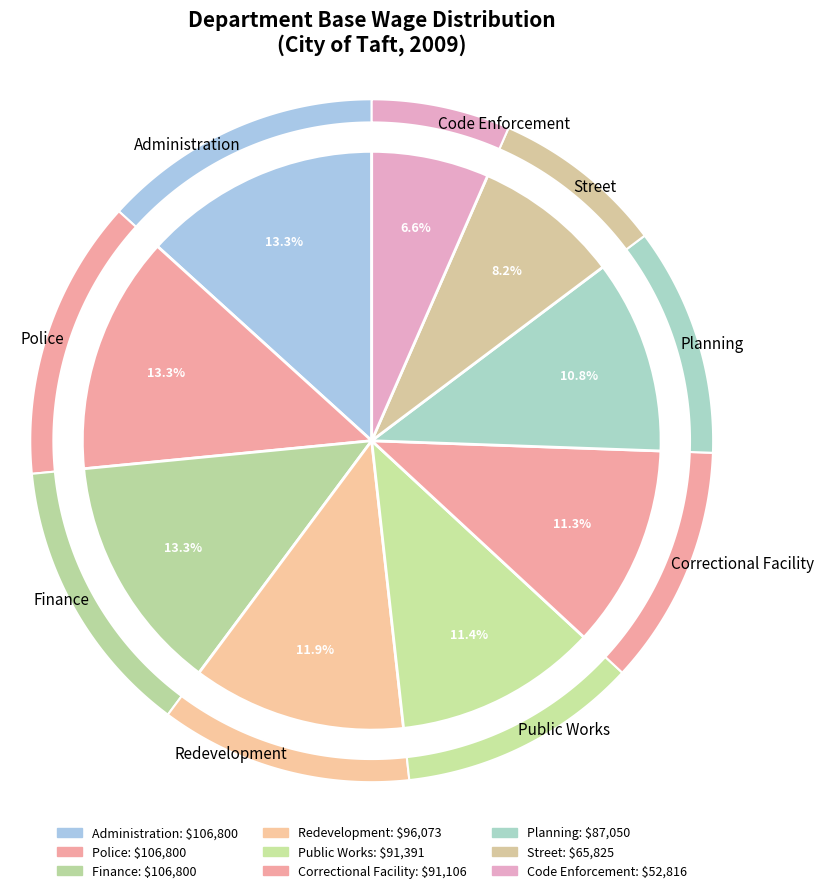

What is the largest slice in the pie chart?

Administration